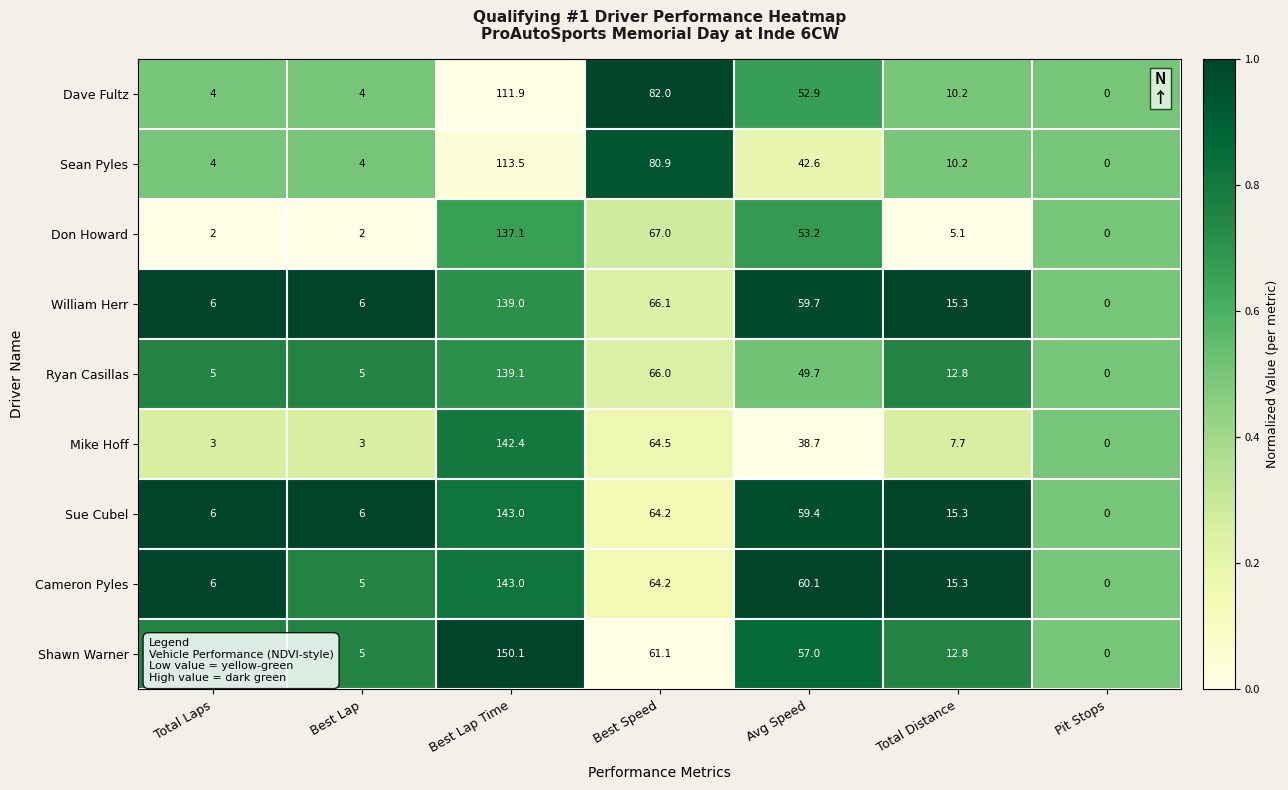

At which category is the sum across all series the highest?

Best Lap Time